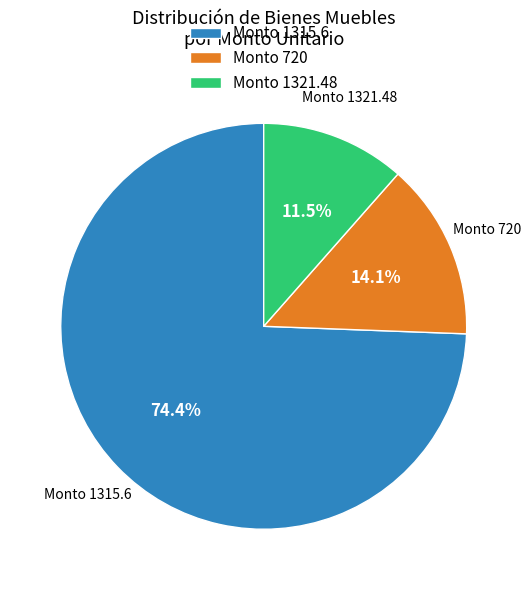

What is the total percentage of Monto 1315.6 and Monto 1321.48?

85.9%